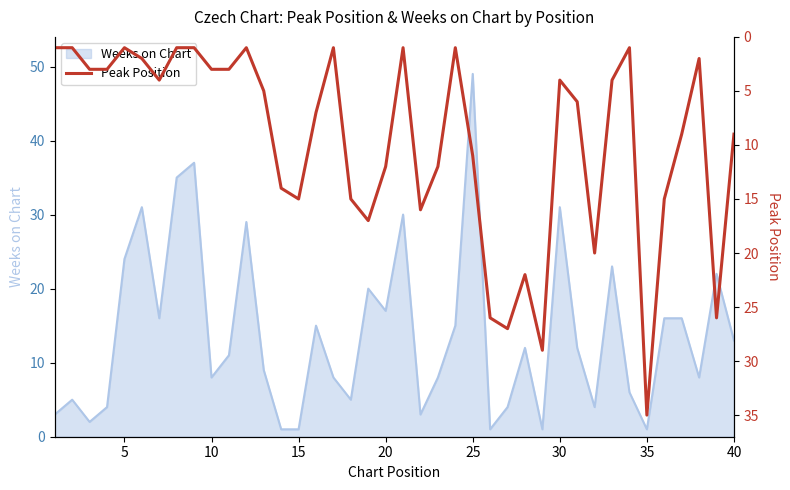

The Weeks on Chart series shows 13 at 40. True or false?

True